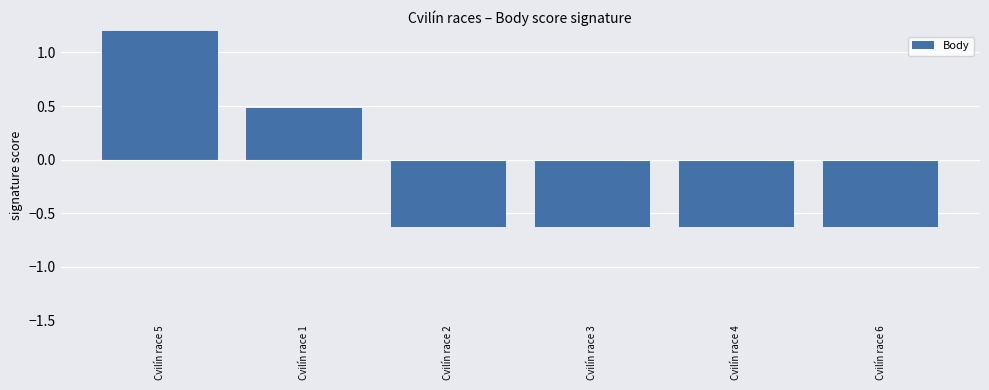

What is the label of the 2nd bar from the left?

Cvilín race 1